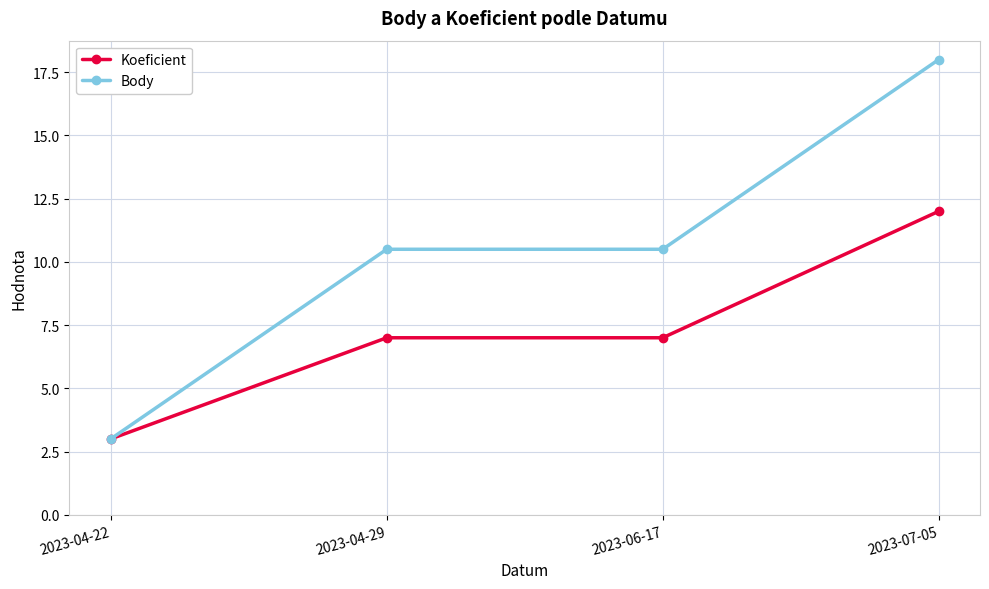

How many data points in Body are less than 10?

1